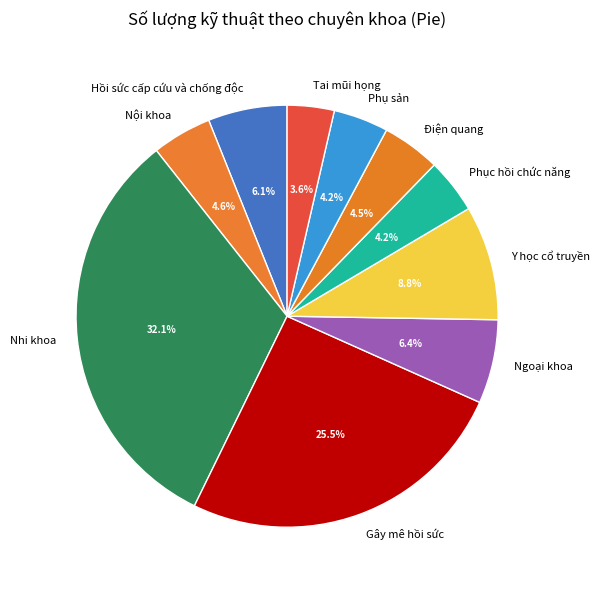

To the nearest percent, what is the combined percentage of Ngoại khoa and Tai mũi họng?

10%